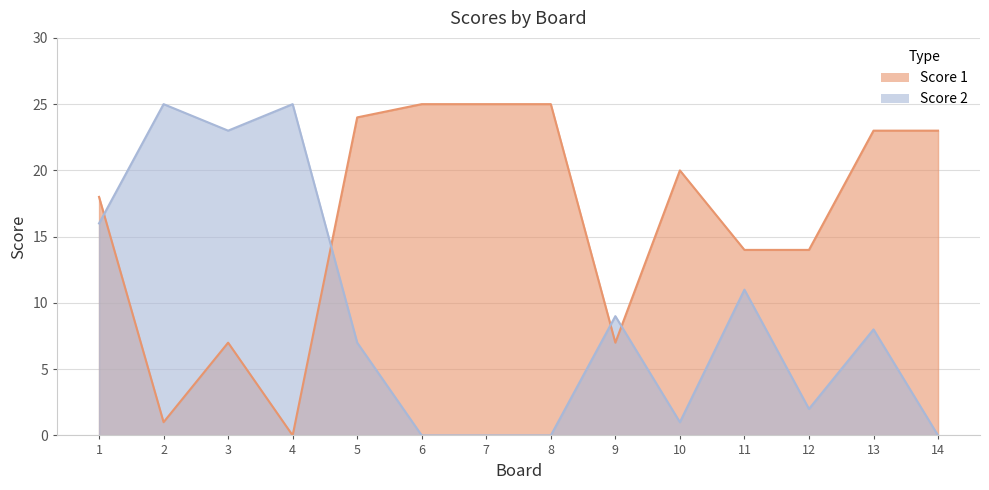

What is the difference between the second highest and second lowest values in the Score 2 series?

25